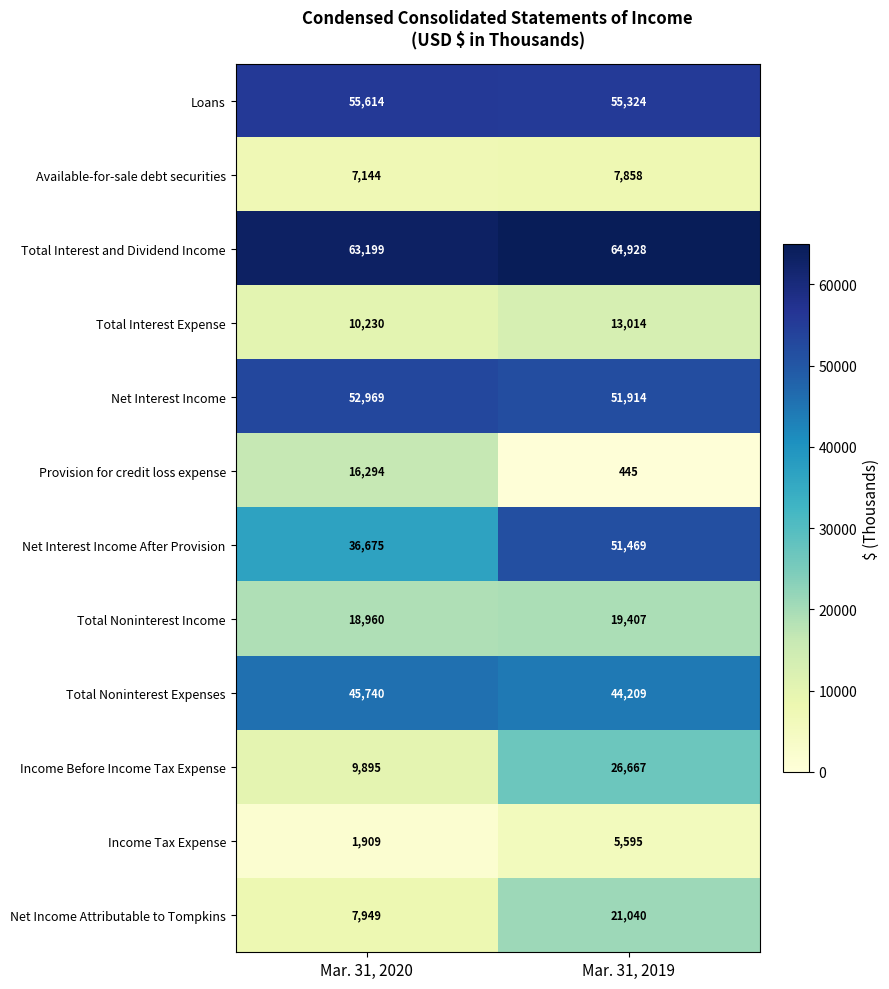

At how many categories does at least one series exceed 56371?

2